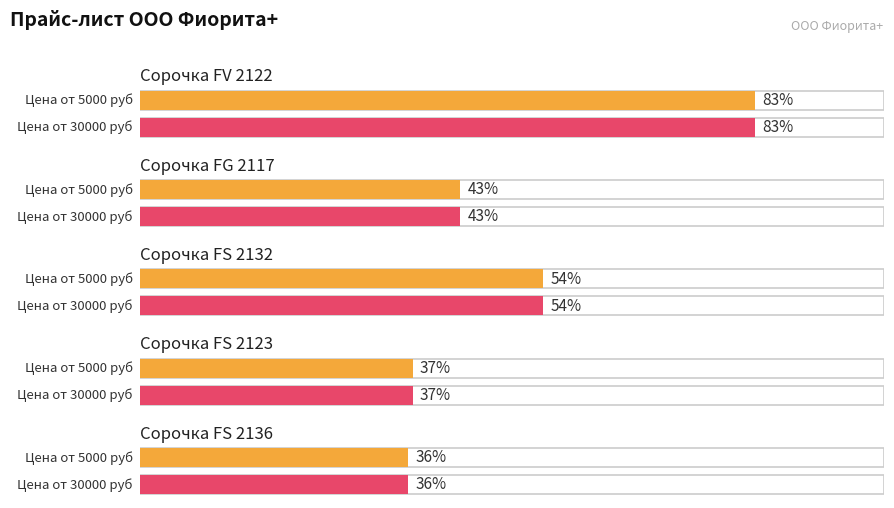

Which series has the widest spread of values?

Цена от 5000 руб